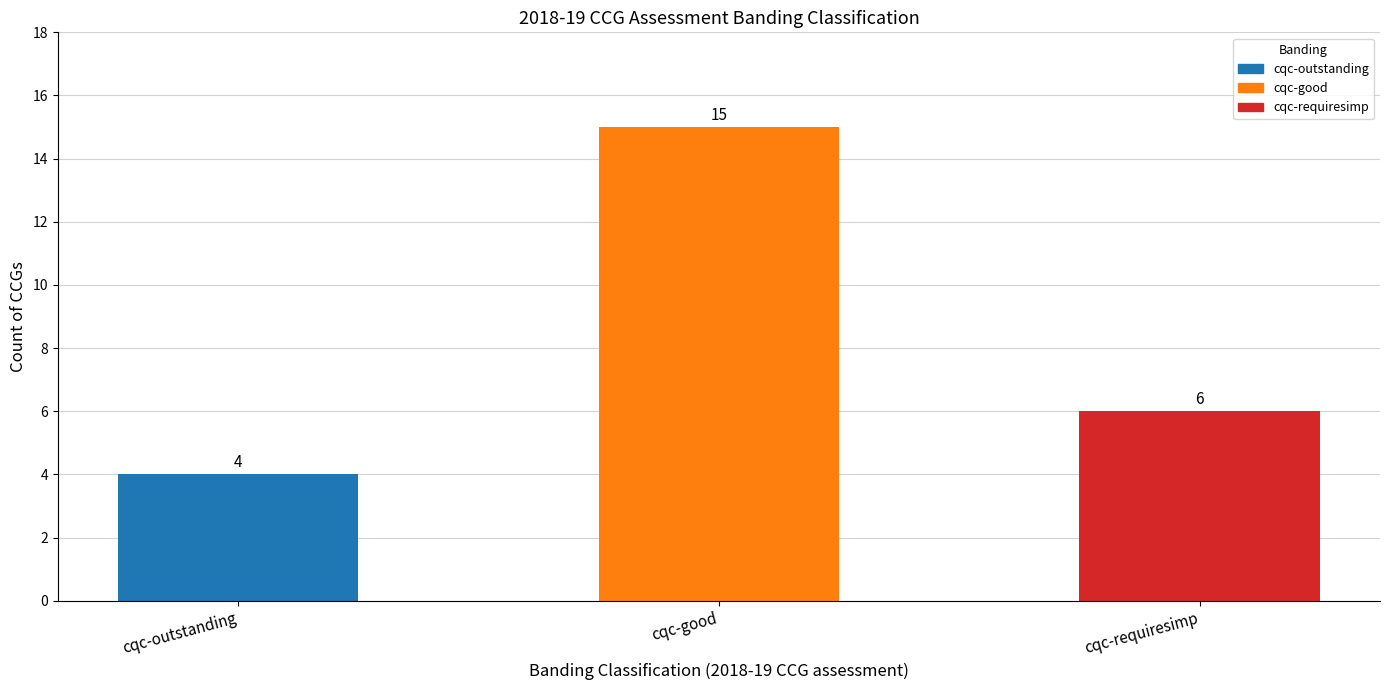

Reading right to left, transcribe all the data shown in this chart.

6	15	4